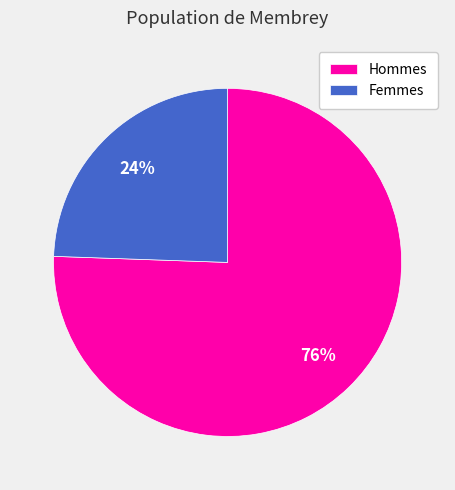

True or false: Hommes accounts for 82% of the total.

False